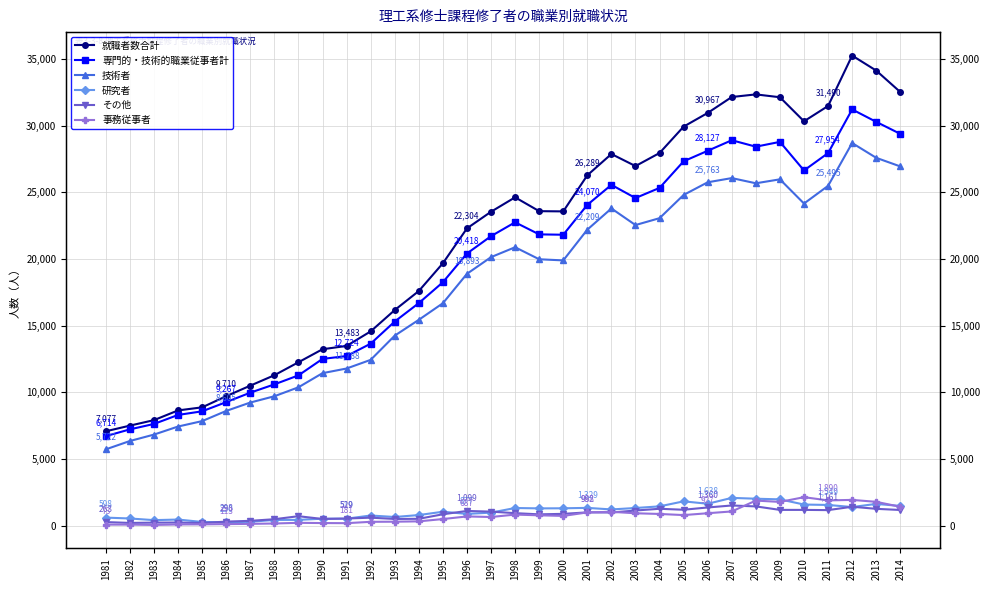

True or false: 就職者数合計 and 専門的・技術的職業従事者計 cross at least once.

False